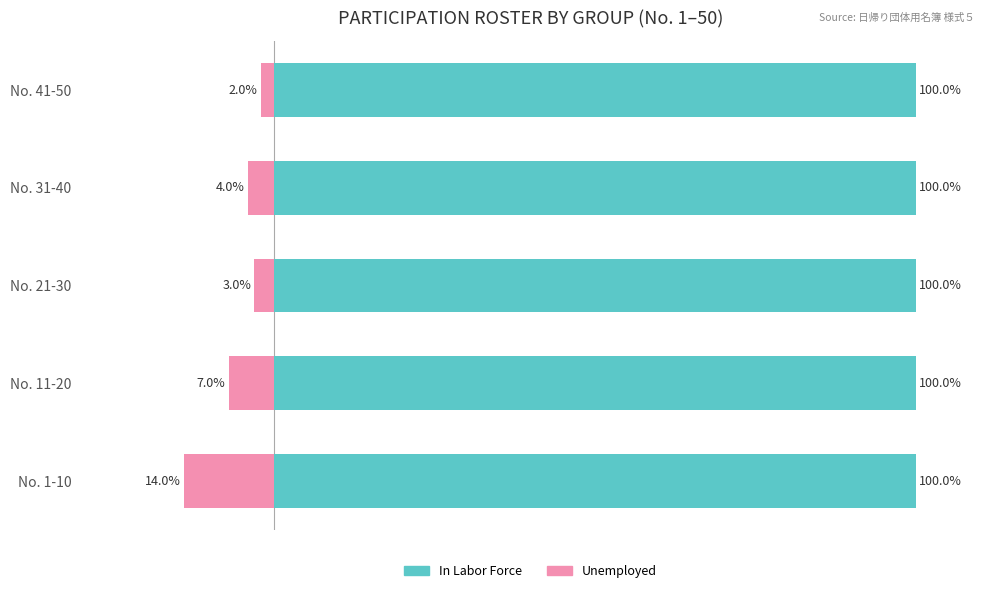

Which series changed the most between 0 and 20?

Unemployed